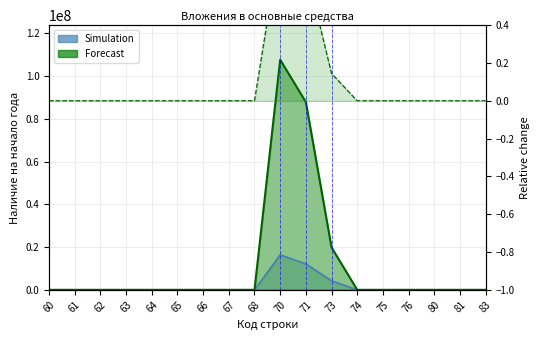

Is it true that Simulation equals 0.0 at 60?

True